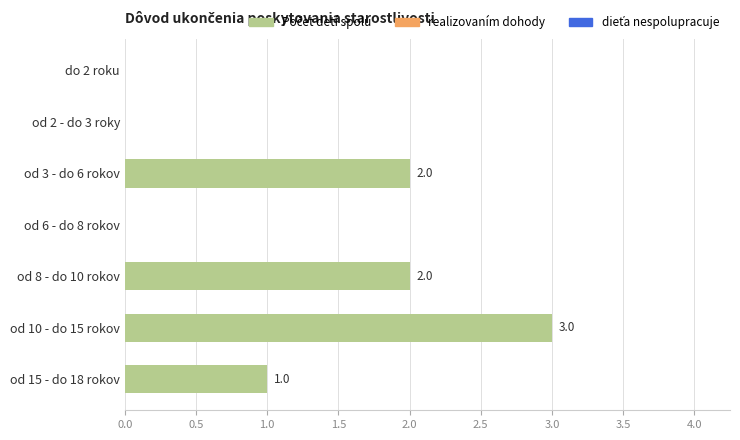

Where is the data nearest to the value 1?

od 15 - do 18 rokov